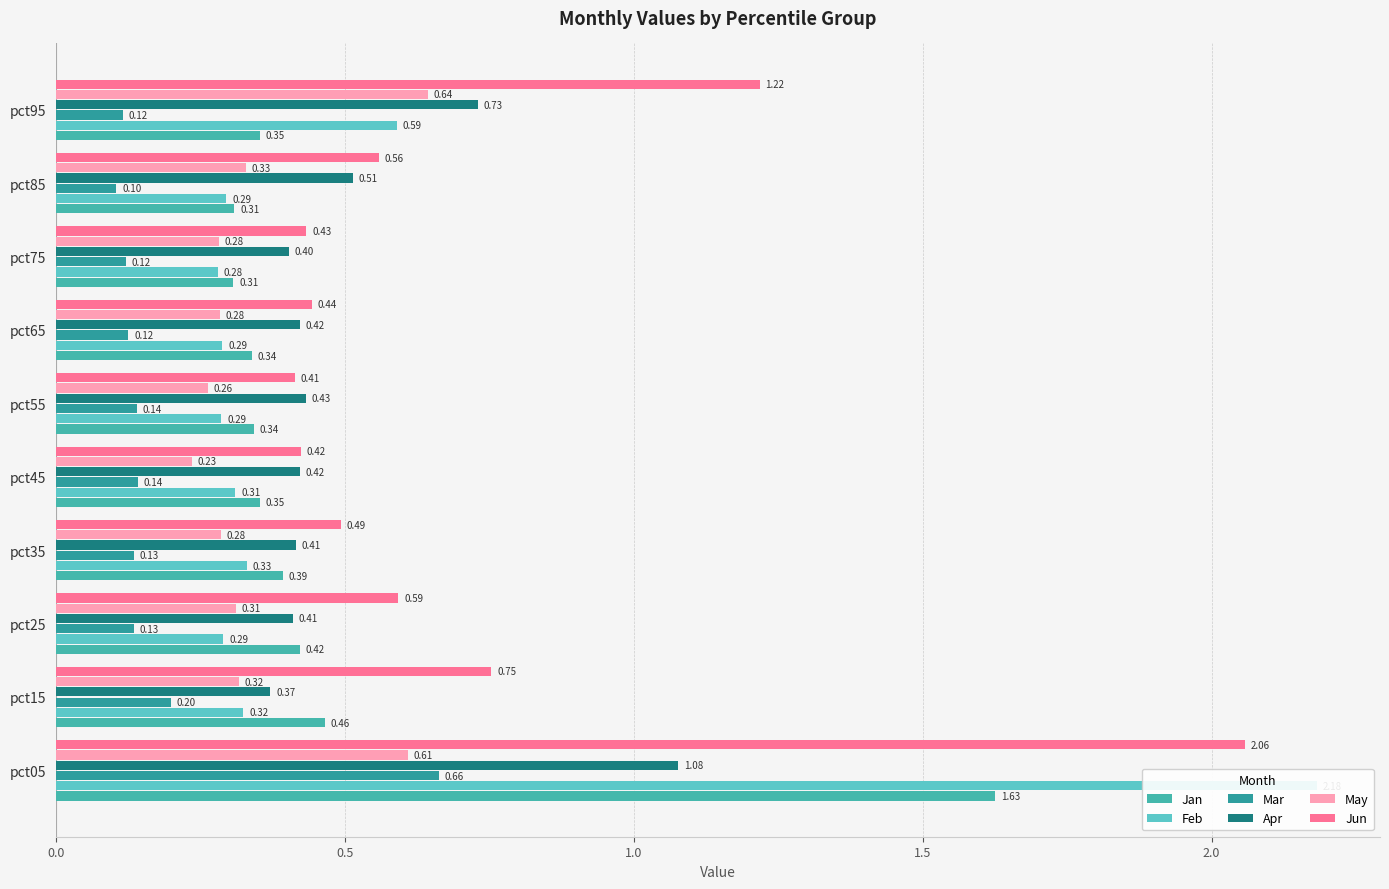

True or false: Mar has a value of 0.2 at pct15.

True